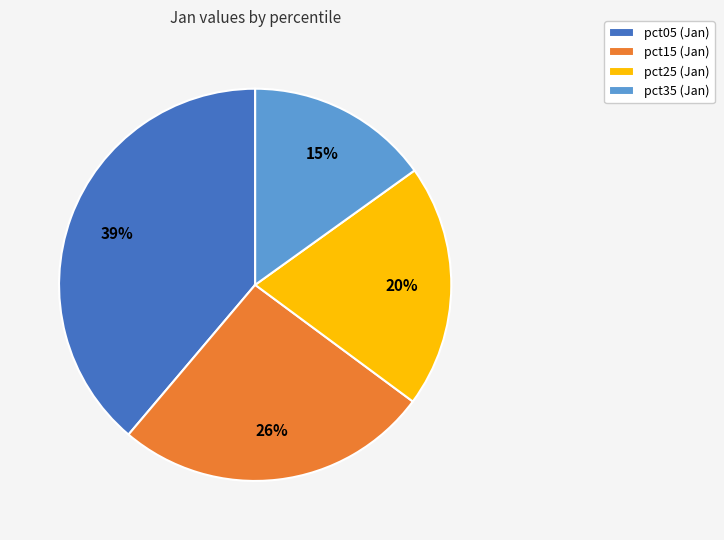

To the nearest percent, what portion does pct35 (Jan) represent?

15%